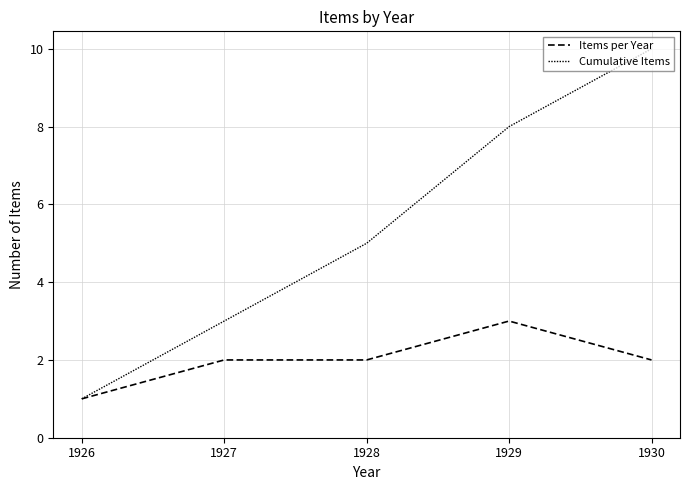

List the series in order of their overall mean, lowest first.

Items per Year, Cumulative Items